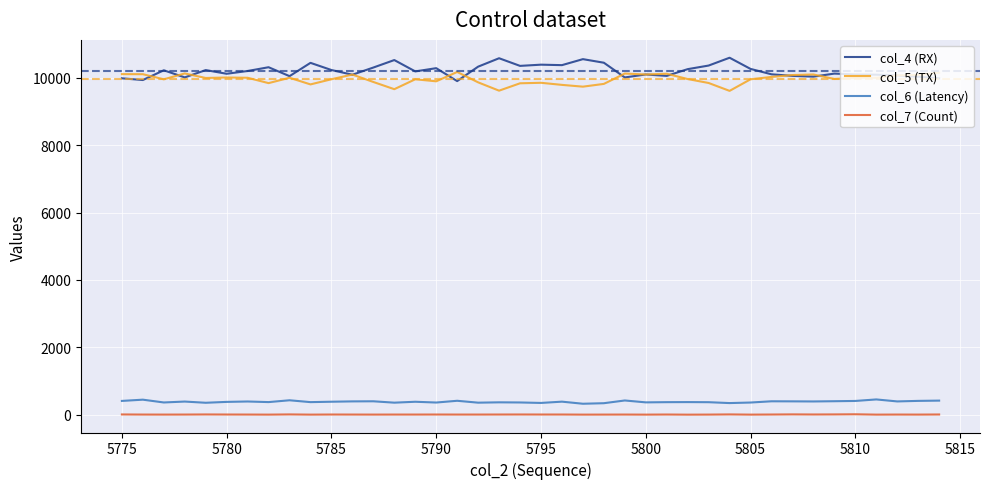

What is the maximum value shown in the chart?

10599